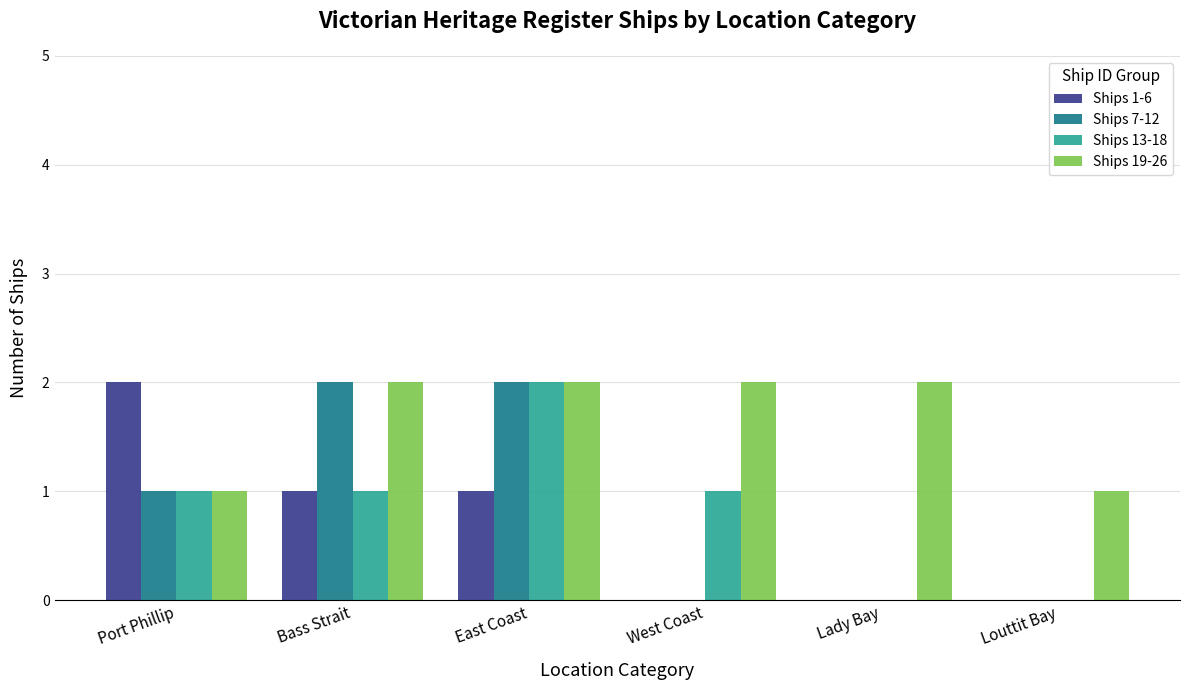

Are the bars horizontal?

No